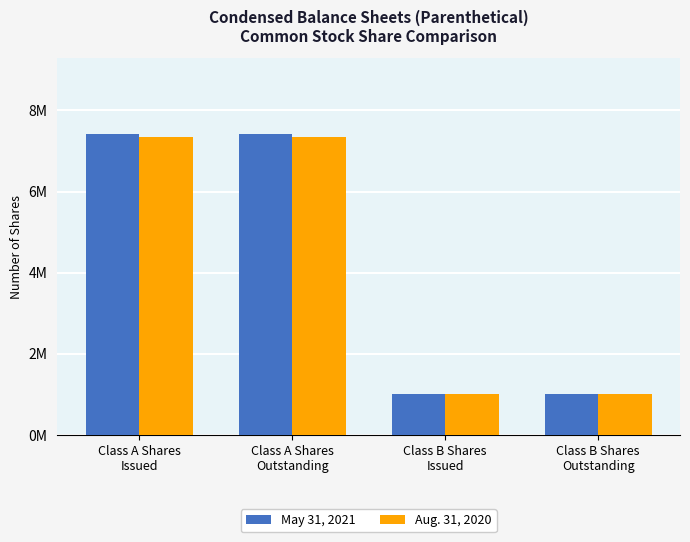

Are the bars grouped side by side (vs. stacked)?

Yes